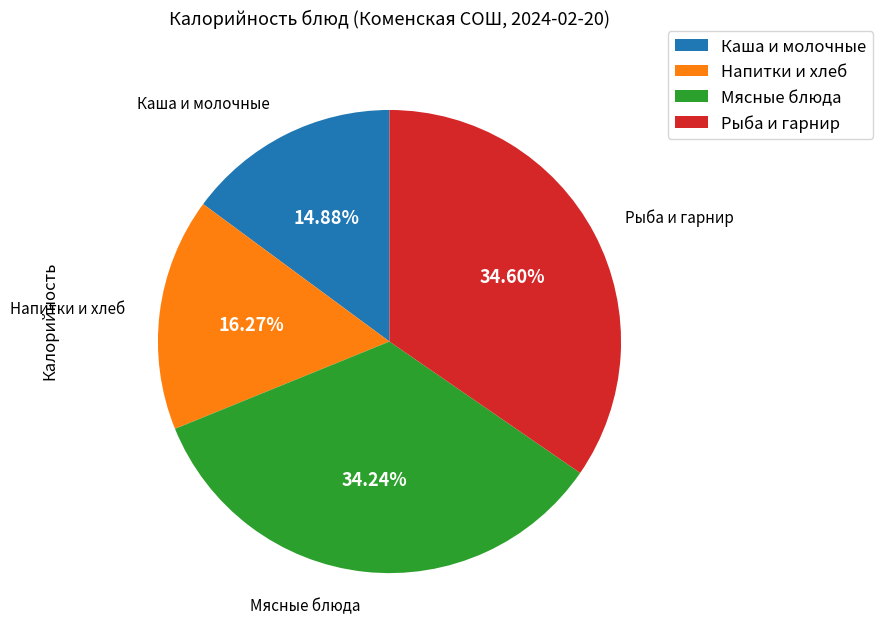

Between Рыба и гарнир and Каша и молочные, which is larger?

Рыба и гарнир